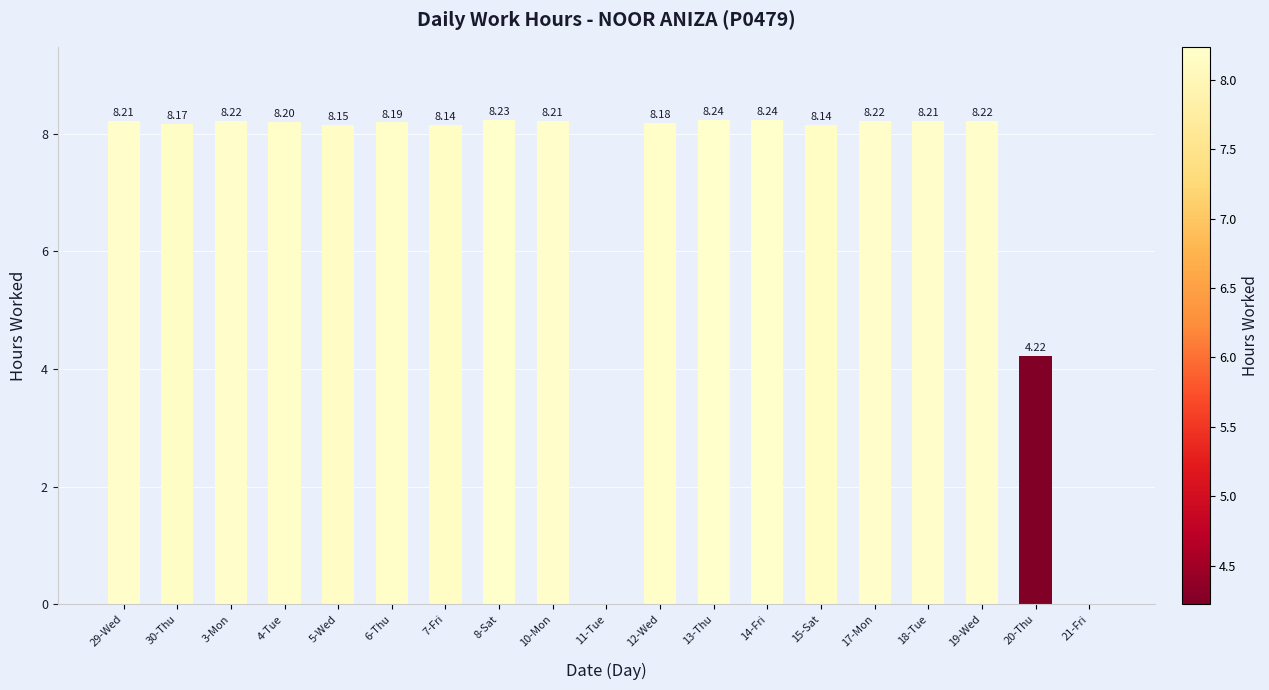

What is the ratio of the value at 10-Mon to the value at 19-Wed?

1.0